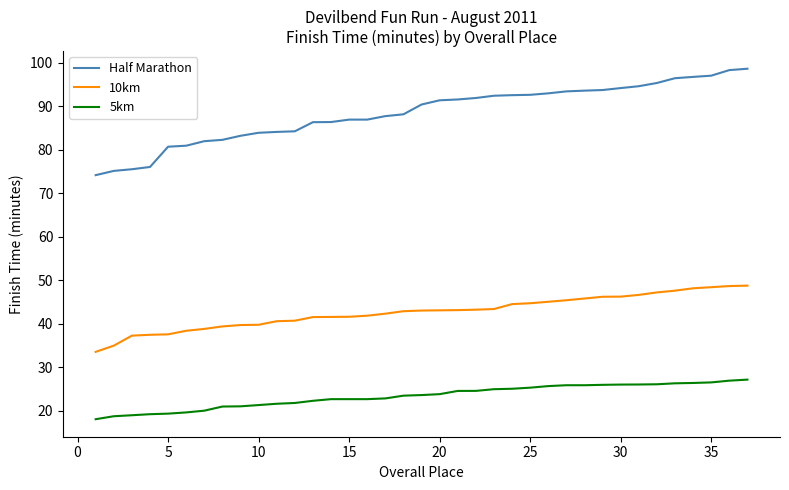

Rank the series by their average value, from lowest to highest.

5km, 10km, Half Marathon